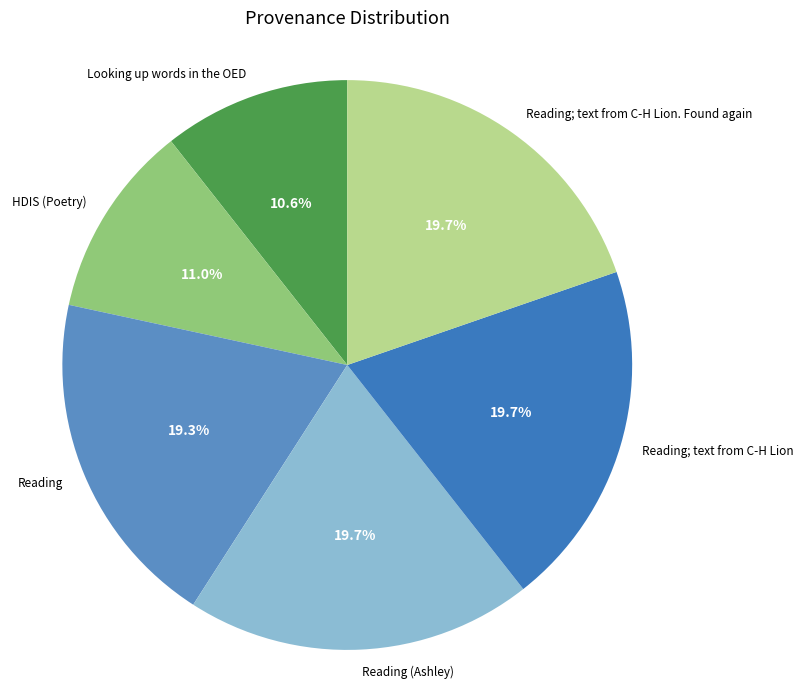

Is there a majority slice in this chart?

No